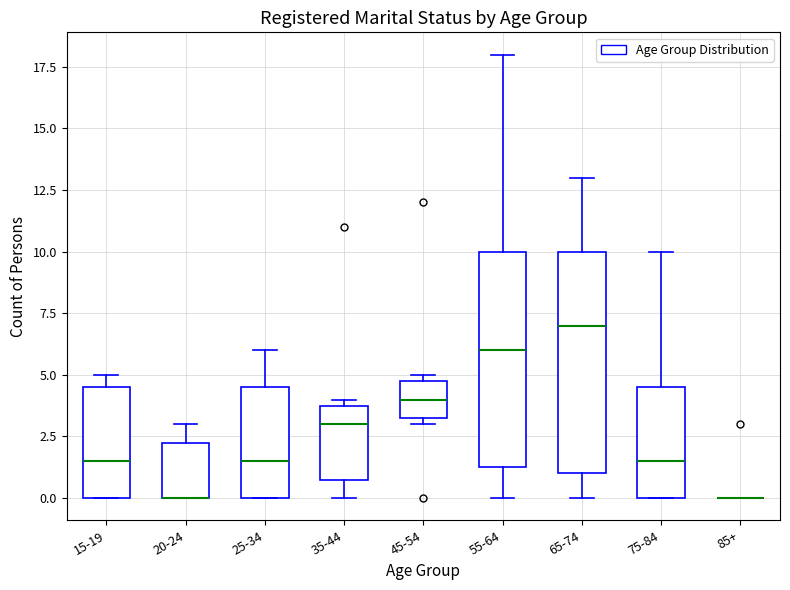

Reading left to right, transcribe this box plot: for each box, give where its median line is, the range the box spans, and where its two whiskers end, as read against the y-axis. The values are not printed on the chart, so give them approximately, as read against the axis.

15-19: median 1.5, box 0.0 to 4.5, whiskers 0.0 to 5.0
20-24: median 0.0 (drawn on the box's lower edge), box 0.0 to 2.5, whiskers 0.0 to 3.0
25-34: median 1.5, box 0.0 to 4.5, whiskers 0.0 to 6.0
35-44: median 3.0, box 1.0 to 4.0, whiskers 0.0 to 4.0 (just above the box's upper edge)
45-54: median 4.0, box 3.5 to 5.0, whiskers 3.0 to 5.0 (just above the box's upper edge)
55-64: median 6.0, box 1.5 to 10.0, whiskers 0.0 to 18.0
65-74: median 7.0, box 1.0 to 10.0, whiskers 0.0 to 13.0
75-84: median 1.5, box 0.0 to 4.5, whiskers 0.0 to 10.0
85+: box collapsed to a line at 0.0, whiskers 0.0 to 0.0